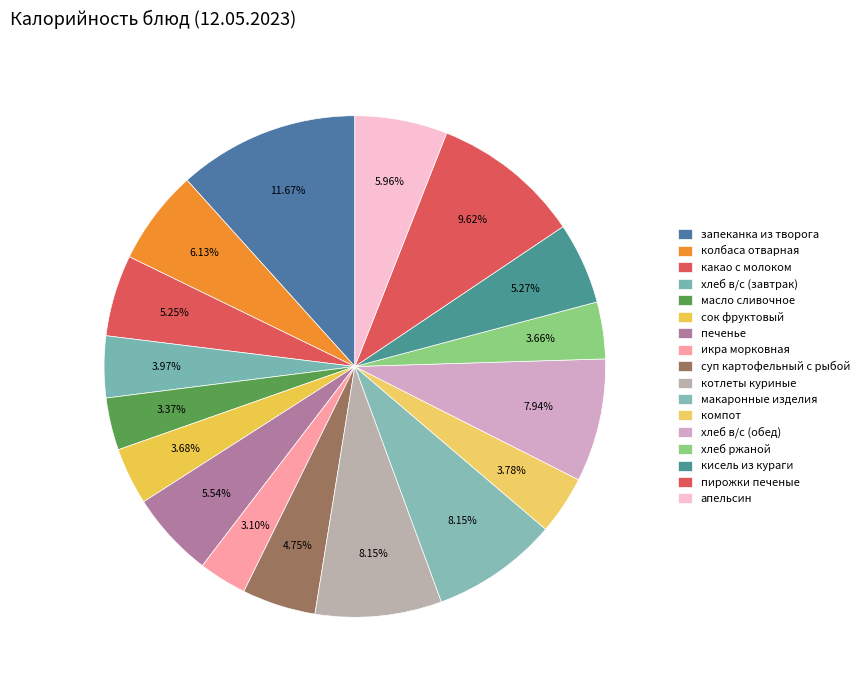

How many slices are in this pie chart?

17